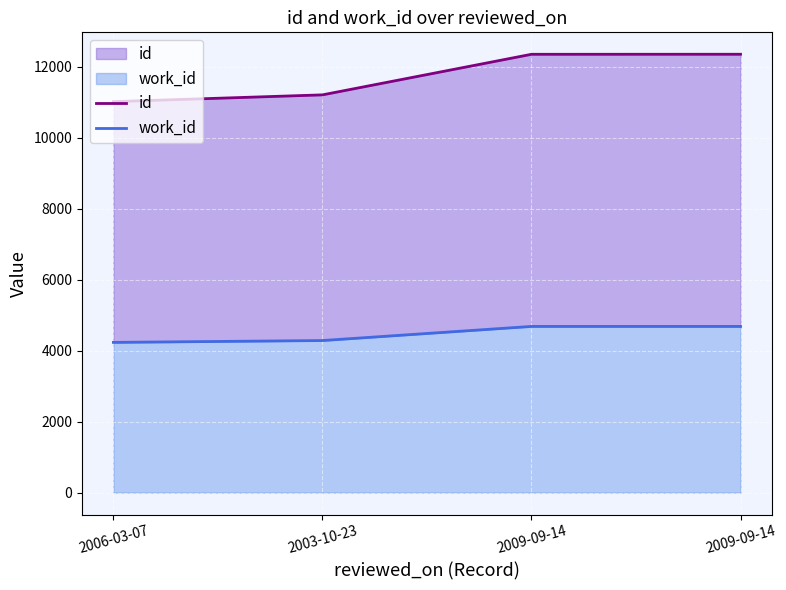

At which category does the chart reach its peak across all series?

2009-09-14